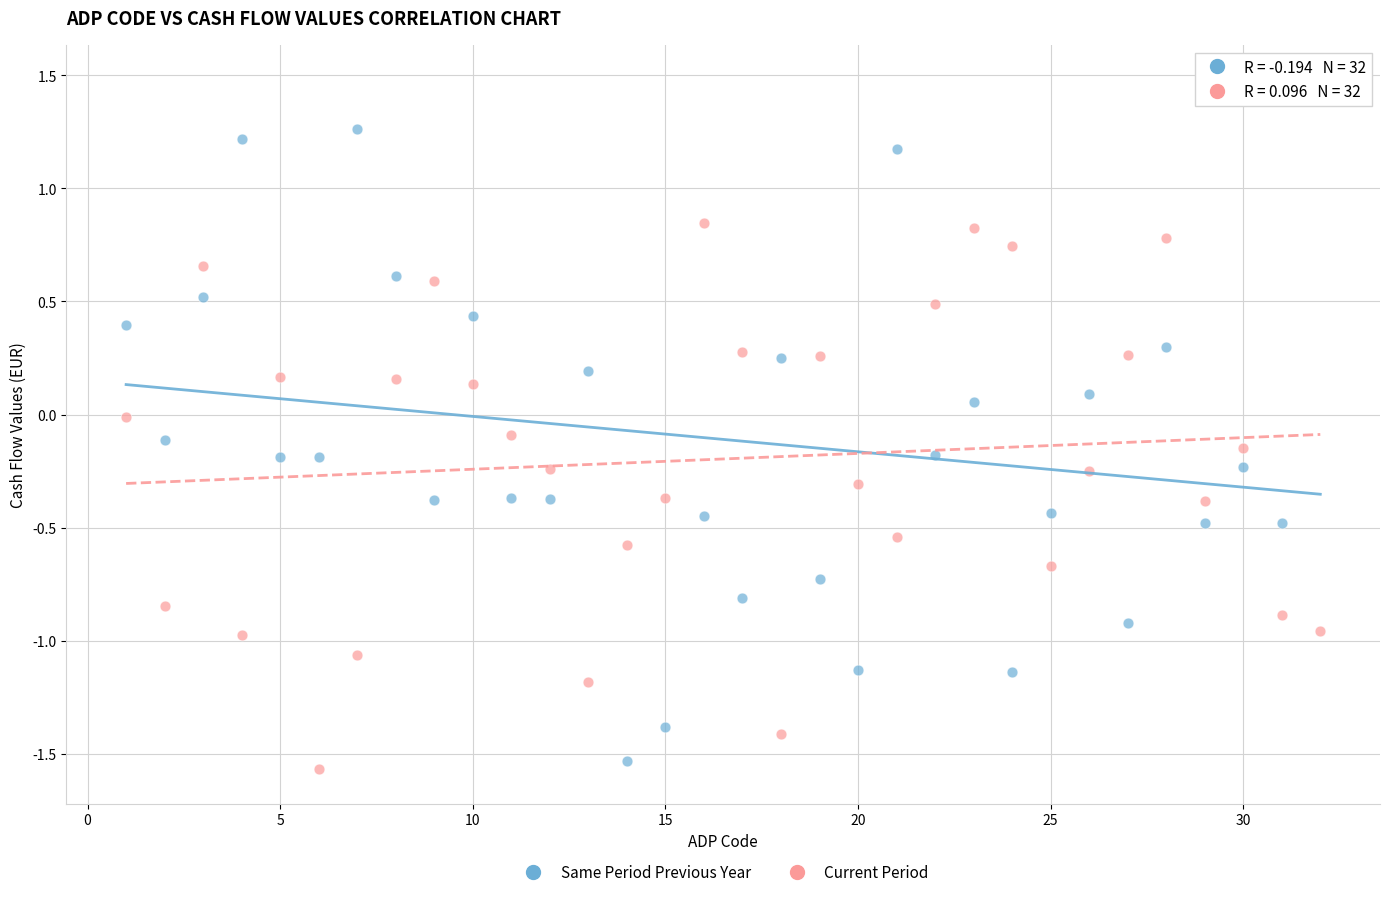

What are all the series names shown in the legend?

Same Period Previous Year, Current Period